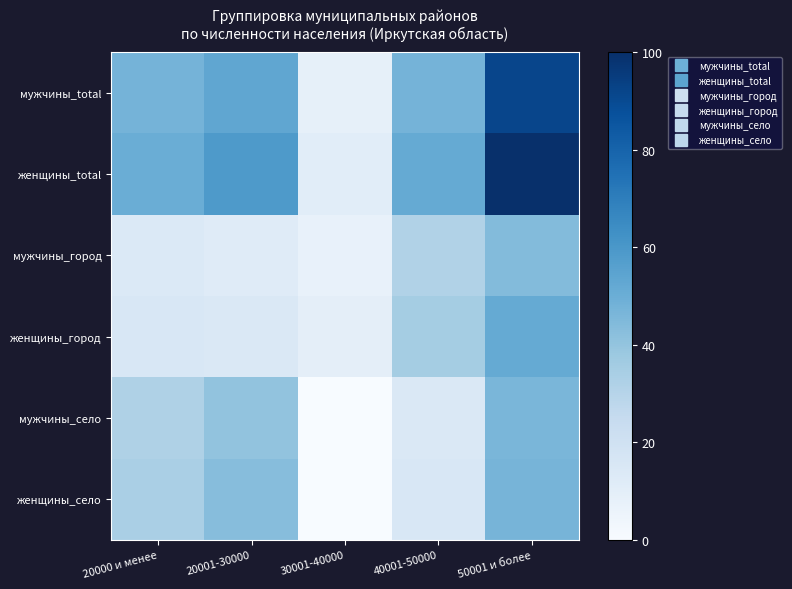

Reading left to right, what are all the values shown in this chart?

мужчины_total: 20000 и менее=47.3	20001-30000=53.3	30001-40000=8.3	40001-50000=47.3	50001 и более=91.4
женщины_total: 20000 и менее=50.2	20001-30000=58.8	30001-40000=10.8	40001-50000=51.9	50001 и более=100.0
мужчины_город: 20000 и менее=13.8	20001-30000=11.7	30001-40000=7.2	40001-50000=31.5	50001 и более=44.1
женщины_город: 20000 и менее=15.4	20001-30000=14.4	30001-40000=9.6	40001-50000=35.2	50001 и более=51.8
мужчины_село: 20000 и менее=32.3	20001-30000=40.4	30001-40000=0.0	40001-50000=14.7	50001 и более=46.2
женщины_село: 20000 и менее=33.7	20001-30000=43.2	30001-40000=0.1	40001-50000=15.6	50001 и более=47.1